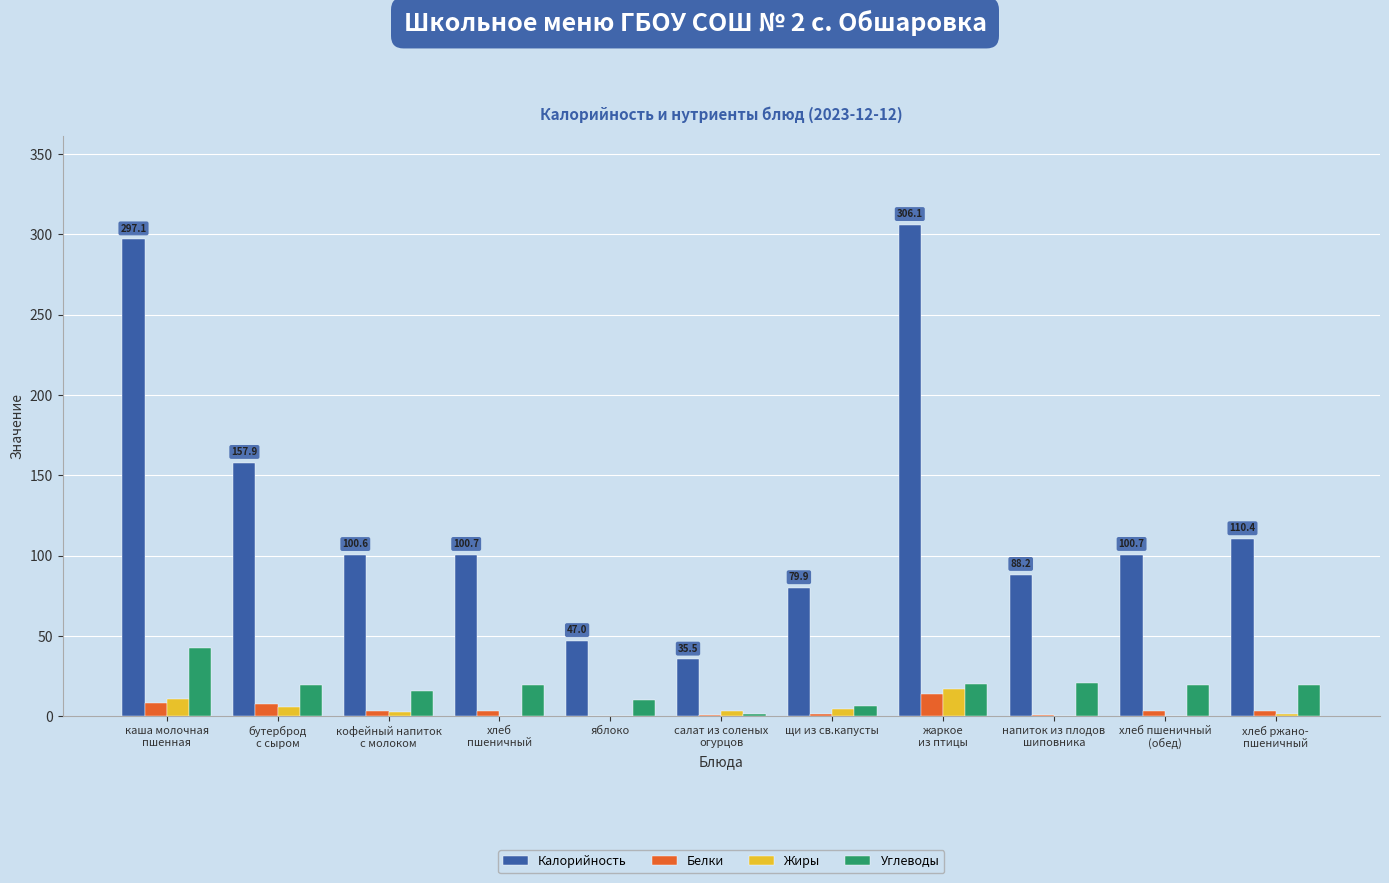

Count the number of categories in the chart.

11